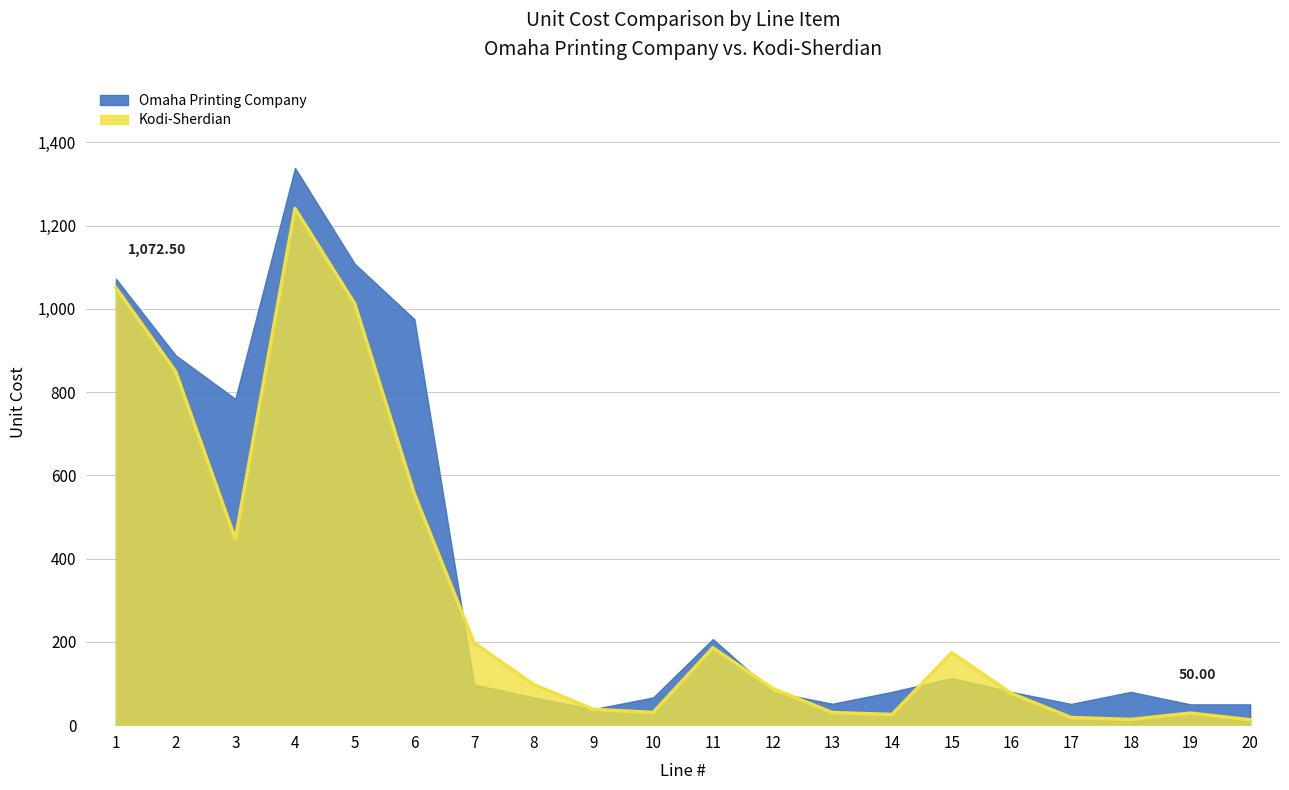

Reading left to right, extract all data points from this chart.

Omaha Printing Company: 1=1072.5	2=888.7	3=783.9	4=1338.8	5=1108.5	6=975.3	7=97.8	8=66.7	9=38.5	10=66.7	11=206.8	12=80.0	13=51.5	14=80.0	15=113.2	16=80.0	17=51.0	18=80.0	19=50.0	20=50.0
Kodi-Sherdian: 1=1050.8	2=849.7	3=447.6	4=1241.4	5=1012.7	6=555.2	7=197.8	8=97.4	9=37.9	10=30.6	11=186.1	12=88.3	13=30.4	14=25.7	15=174.0	16=76.3	17=18.4	18=13.7	19=29.1	20=13.1